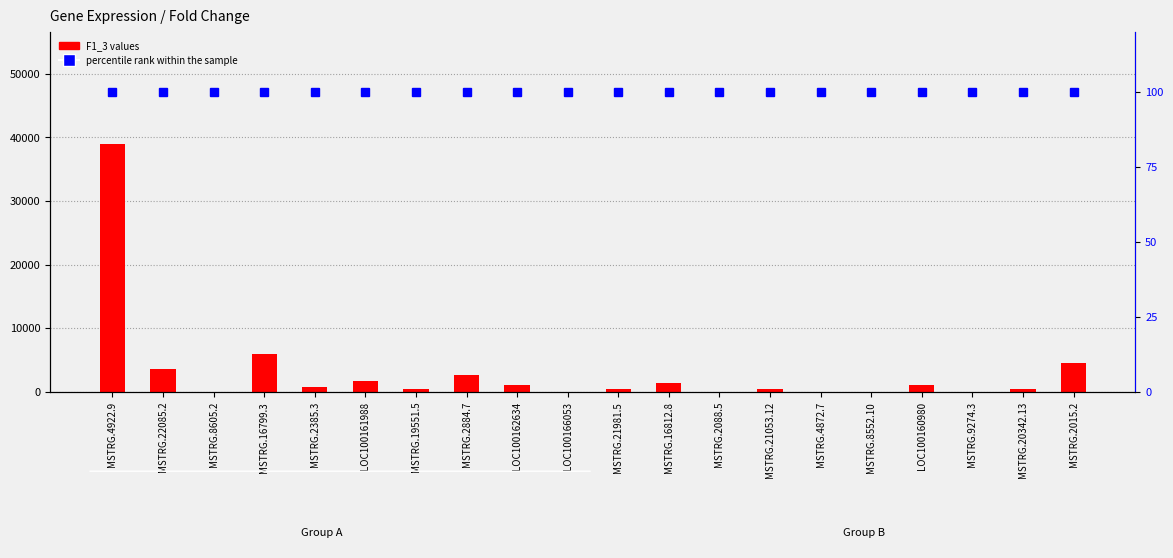

What is the label of the 9th bar from the right?

MSTRG.16812.8